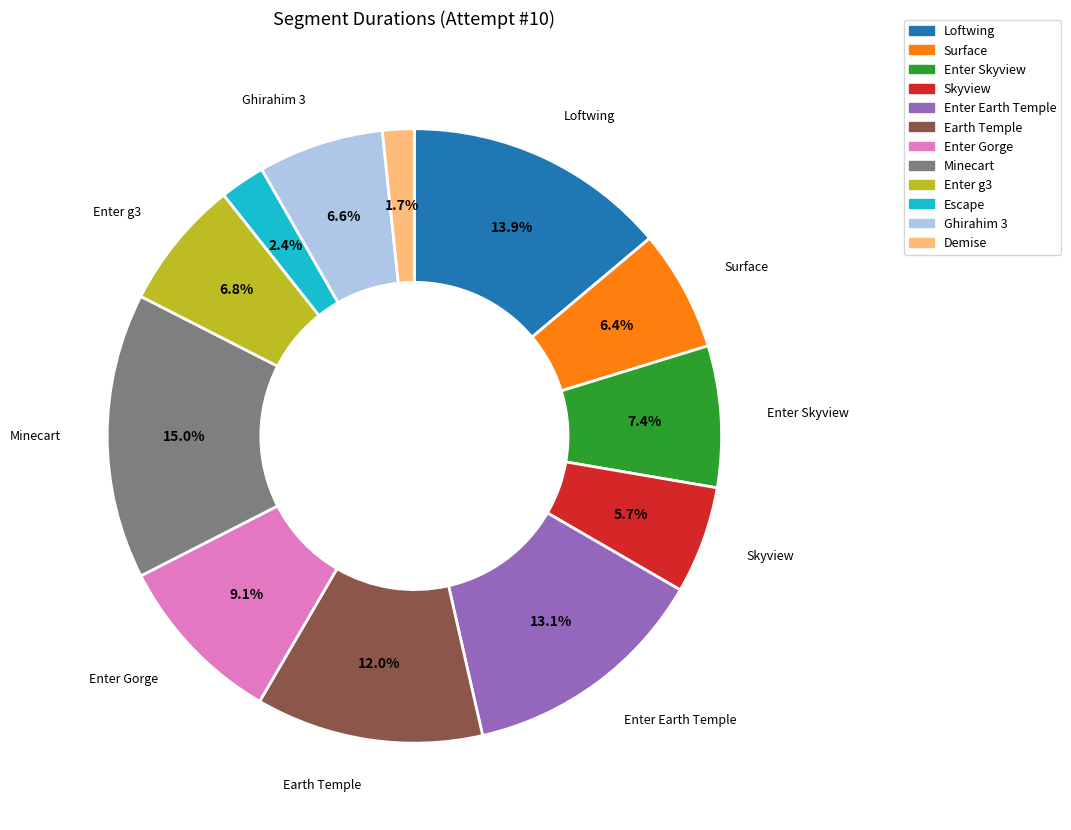

What is the largest slice in the pie chart?

Minecart